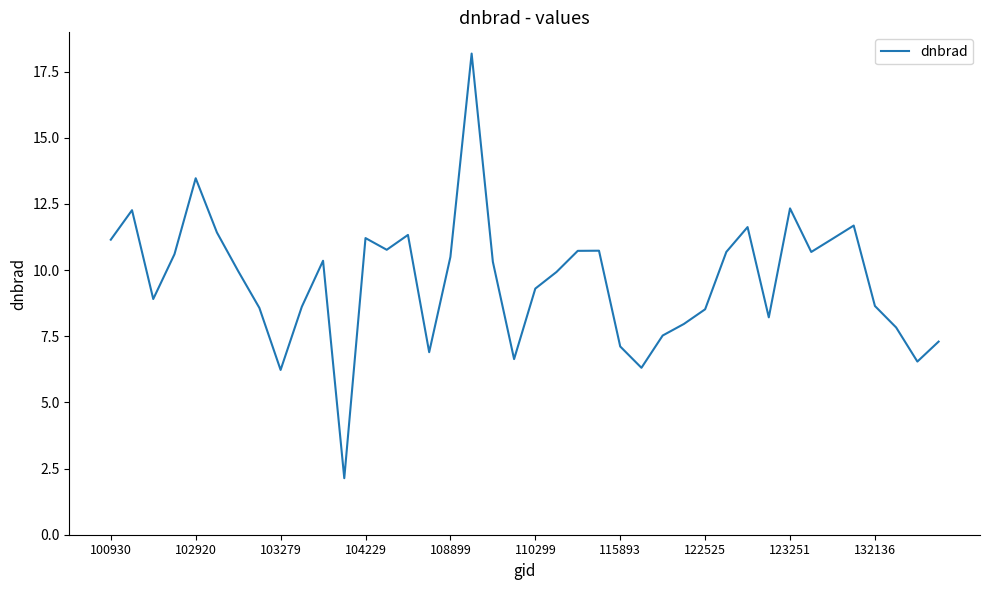

What is the difference between the maximum and minimum values?

16.0